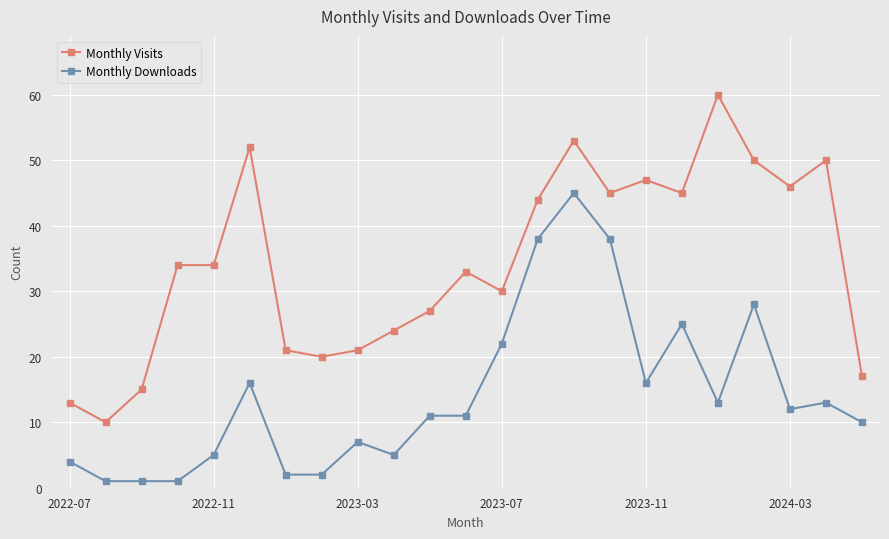

Which series has the largest total across all categories?

Monthly Visits